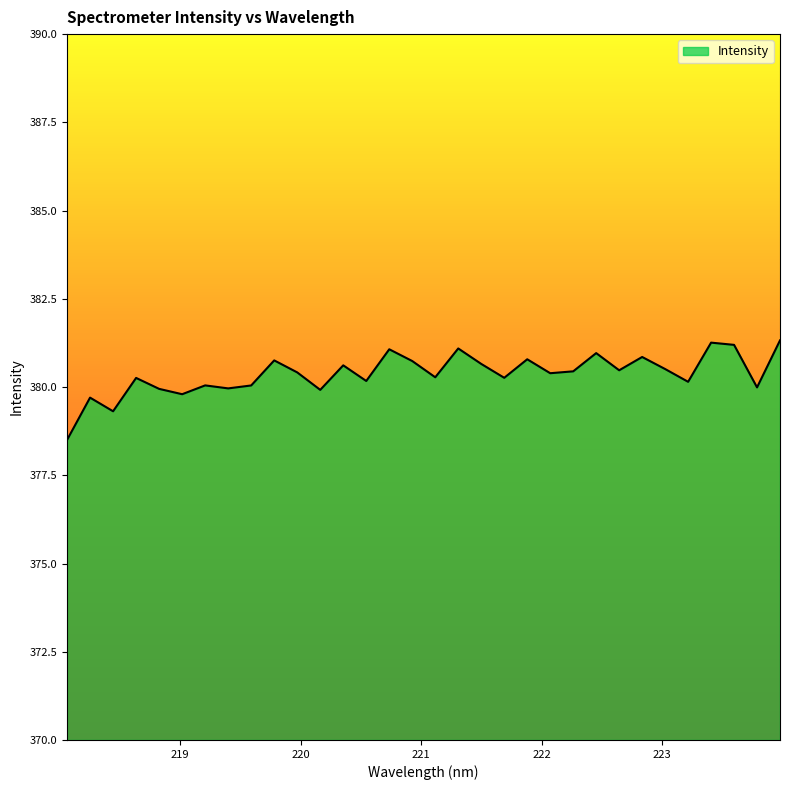

What is the difference between the maximum and minimum values?

2.8